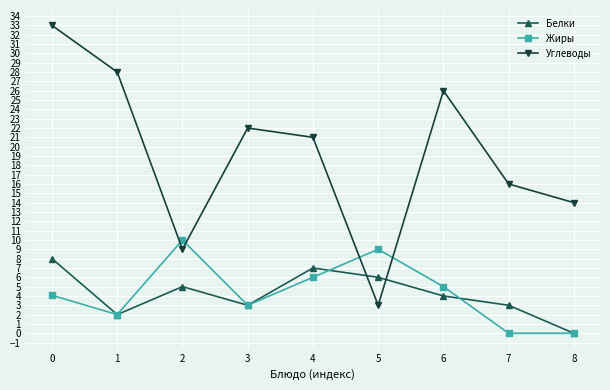

Which series has the largest total across all categories?

Углеводы